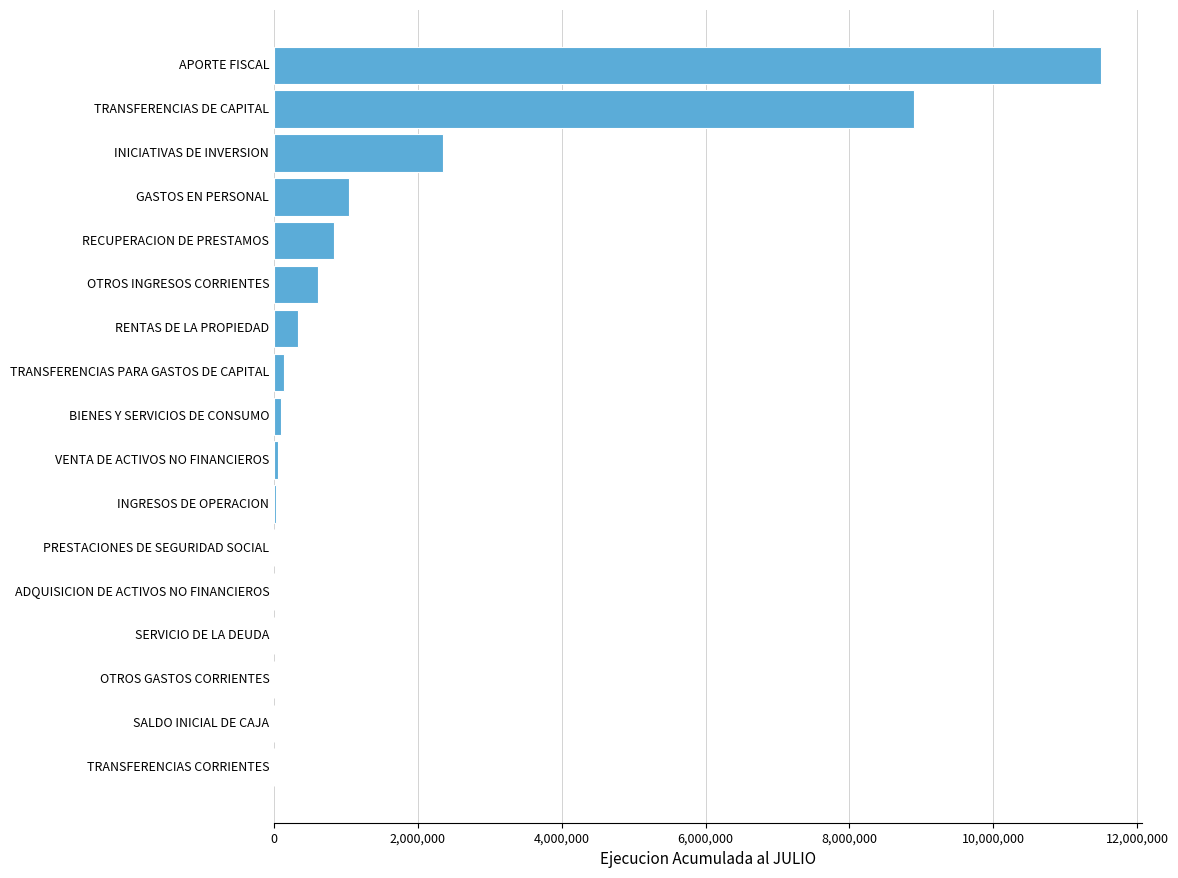

What is the sum of all values?

25883774